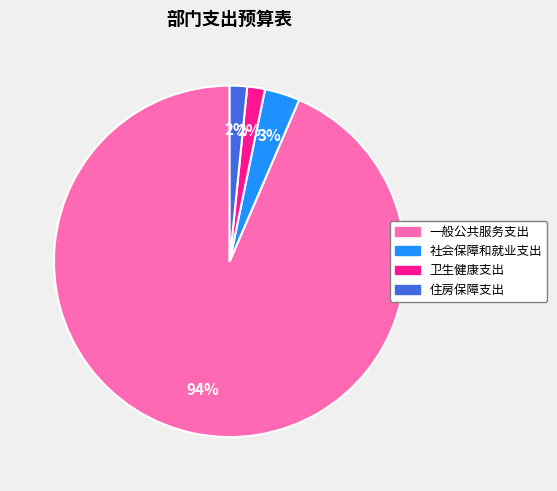

Which slice is the largest?

一般公共服务支出